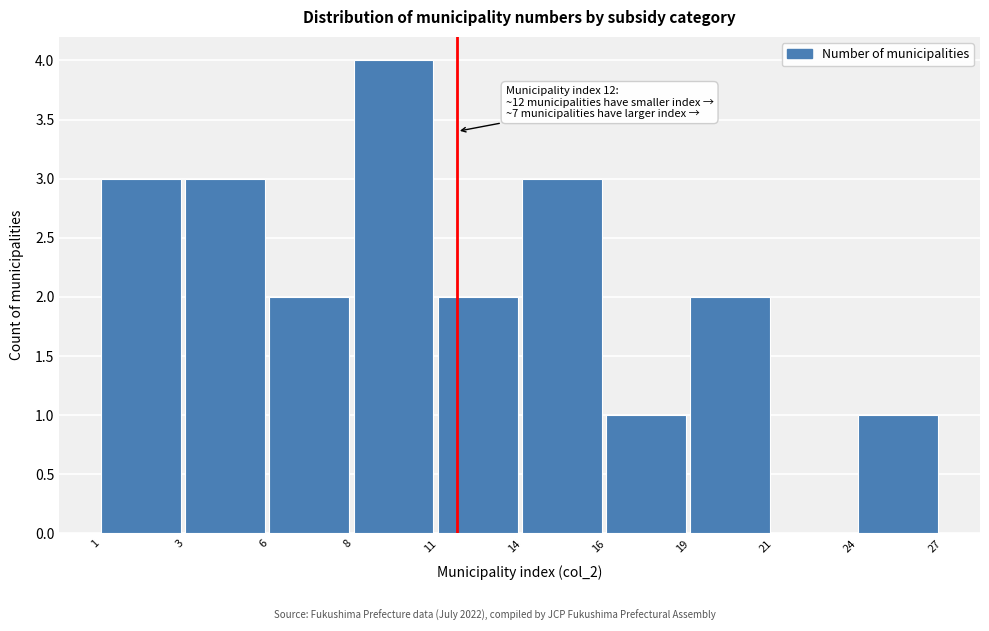

Reading right to left, what are all the values shown in this chart?

24=1	21=0	19=2	16=1	14=3	11=2	8=4	6=2	3=3	1=3